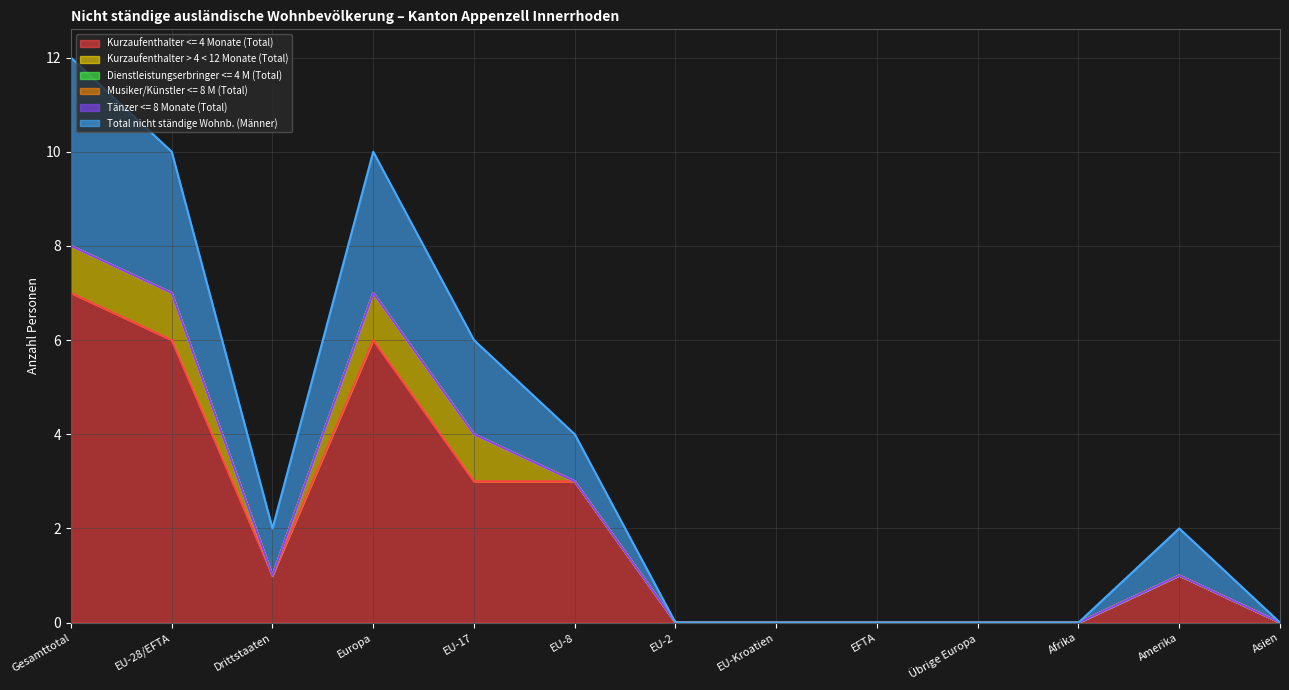

What is the label of the 3rd point from the left?

Drittstaaten